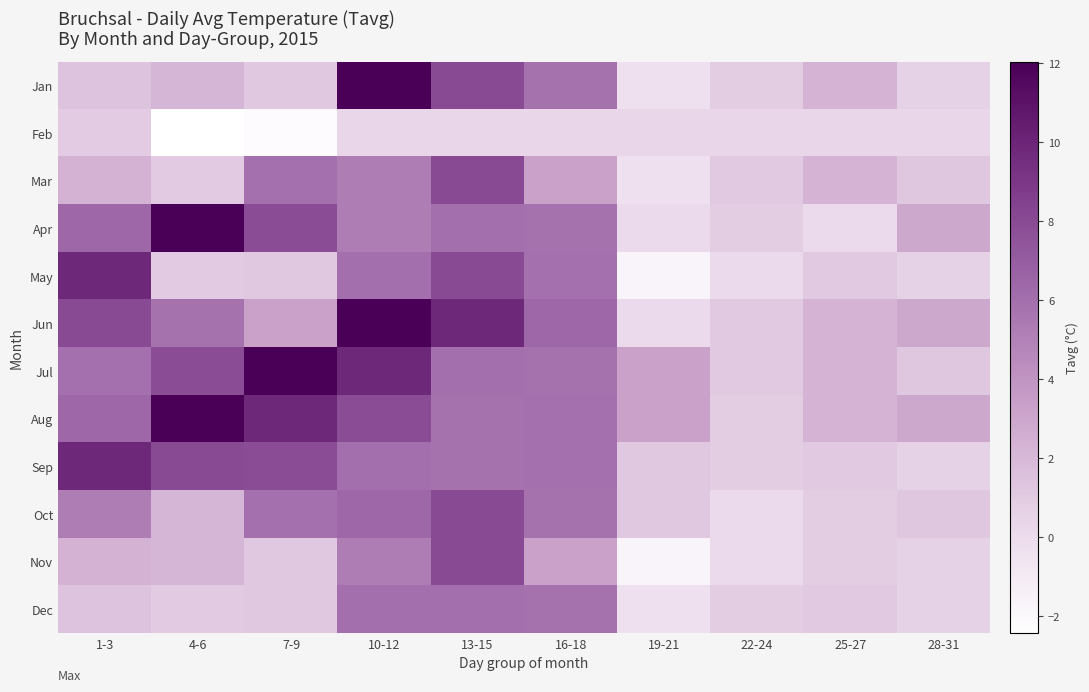

Rank the series at 25-27 from highest to lowest value.

Jan, Mar, Jun, Jul, Aug, May, Sep, Dec, Oct, Nov, Feb, Apr